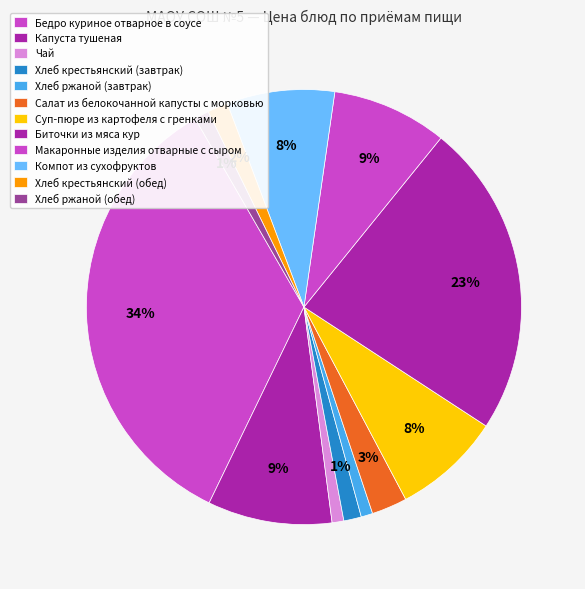

How many slices are in this pie chart?

12